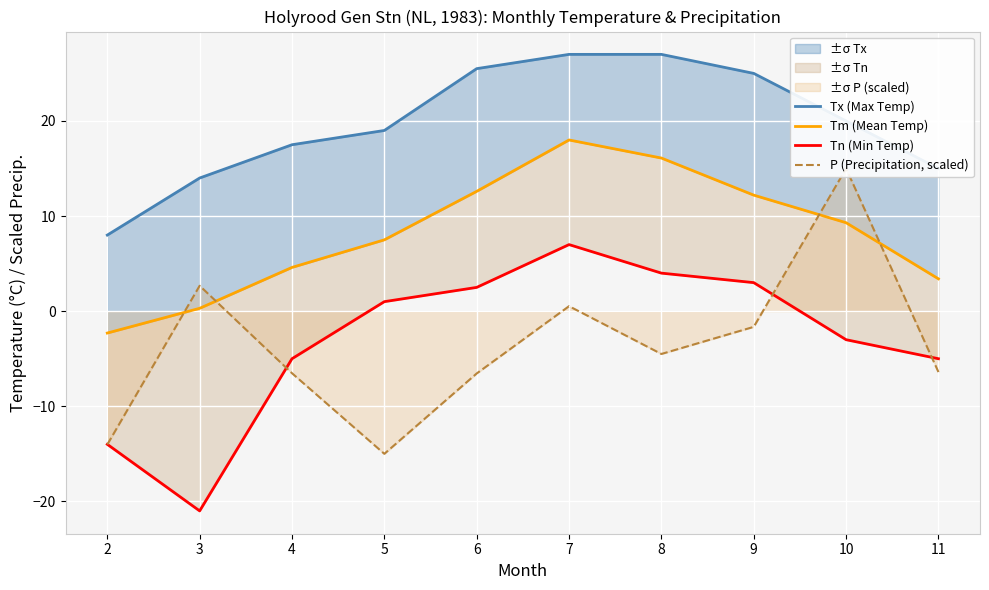

How many positive values does the Tm (Mean Temp) series have?

9